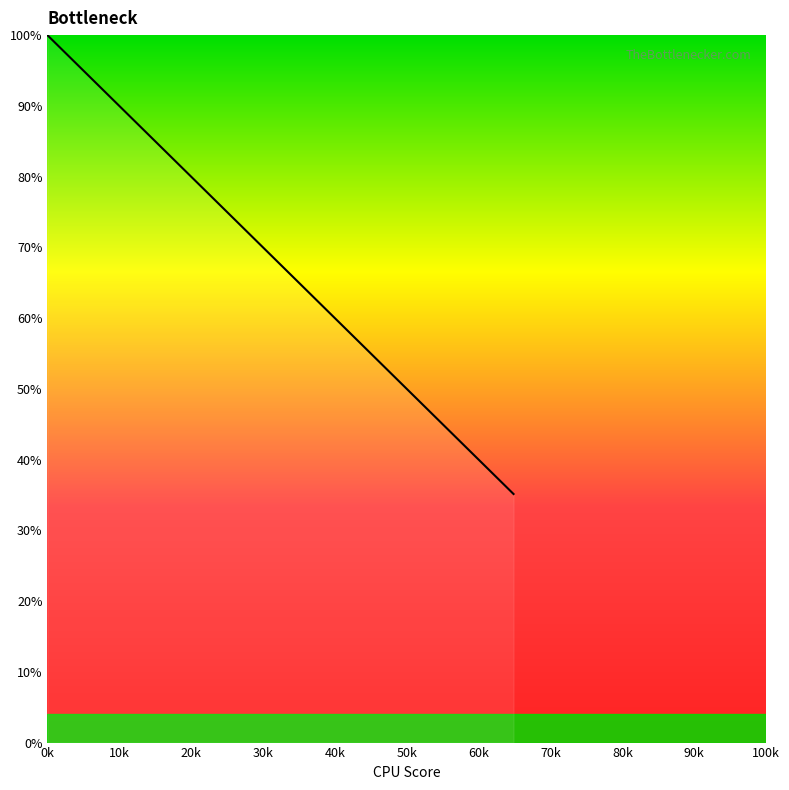

What is the difference between the maximum and second lowest values?

64.9